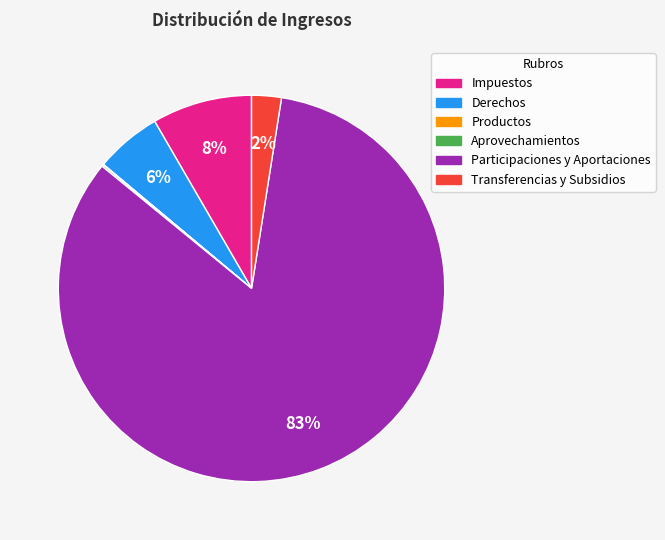

Which slice represents more than half of the pie?

Participaciones y Aportaciones